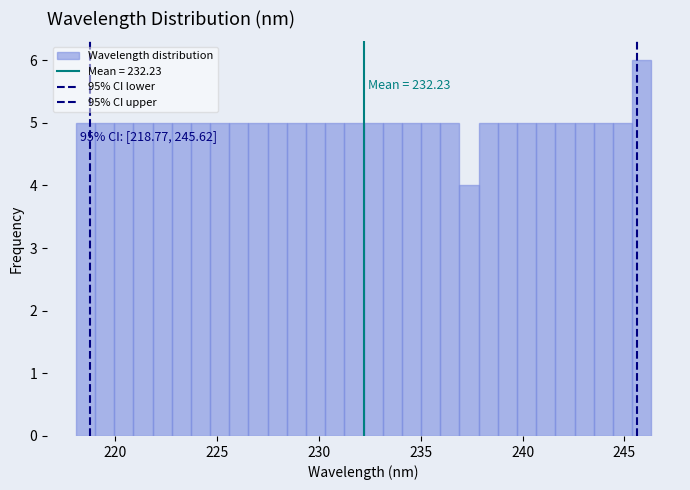

Read against the x-axis, roughly where is the centre of the tallest bar?

246.0